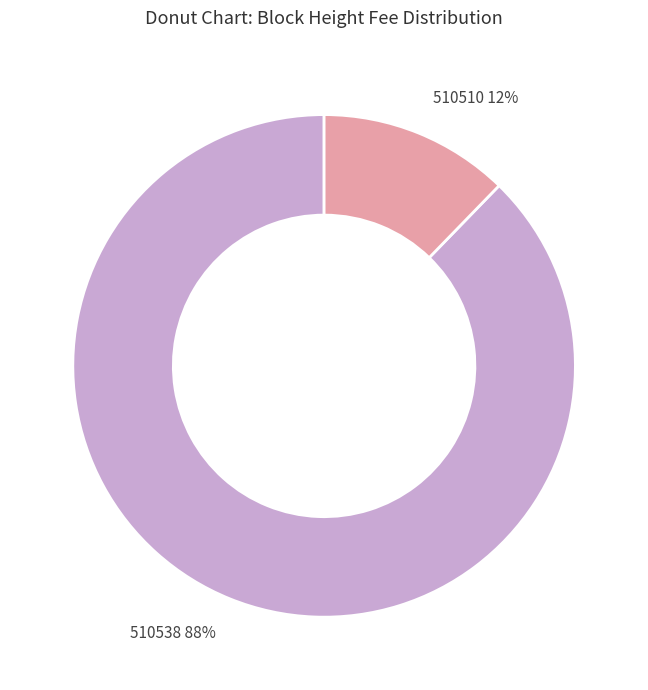

To the nearest percent, what is the average slice percentage?

50%